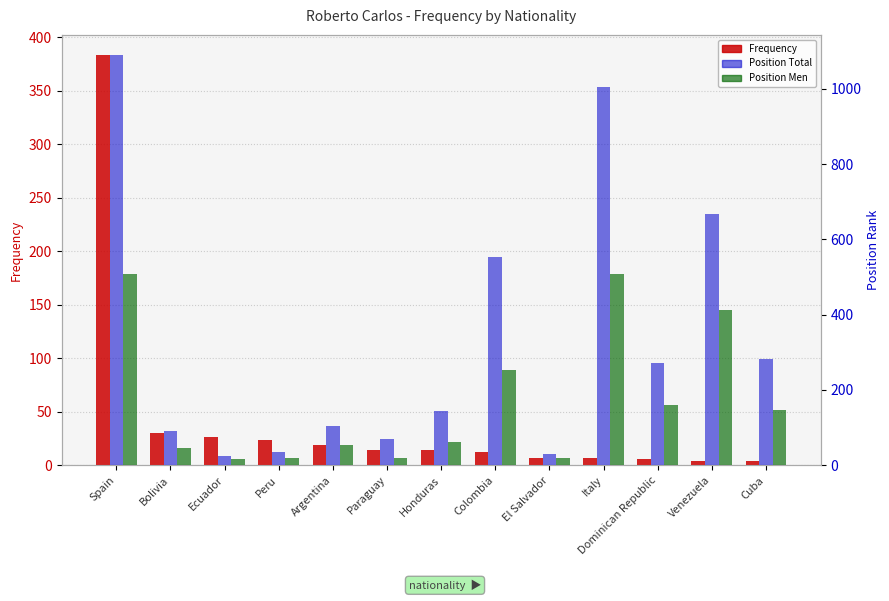

Which series changed the most between Argentina and Dominican Republic?

Position Total